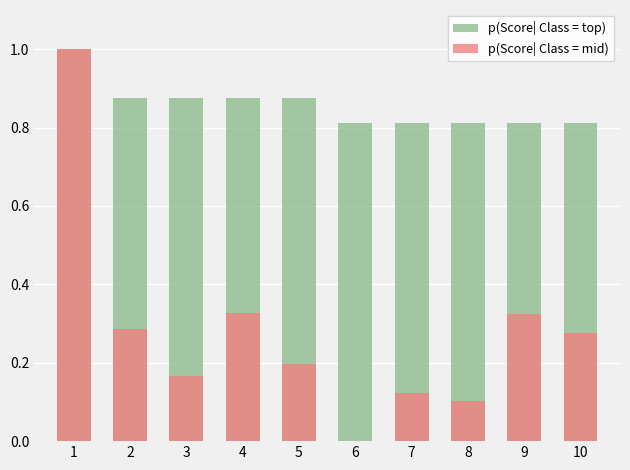

What is the approximate value of p(Score| Class = mid) at 4?

0.3